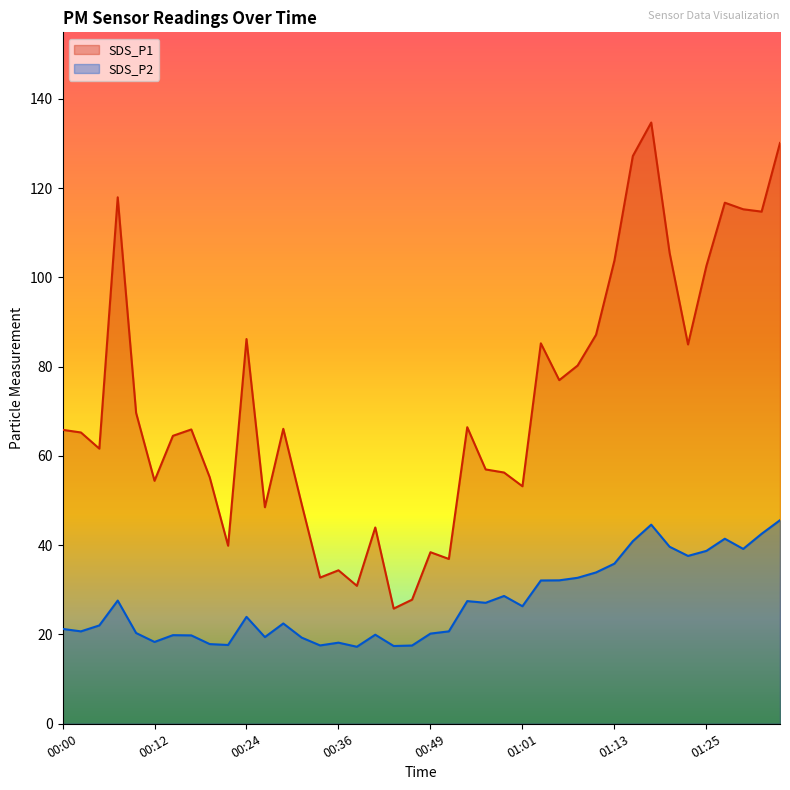

What is the total value across all series at 01:35?

175.7